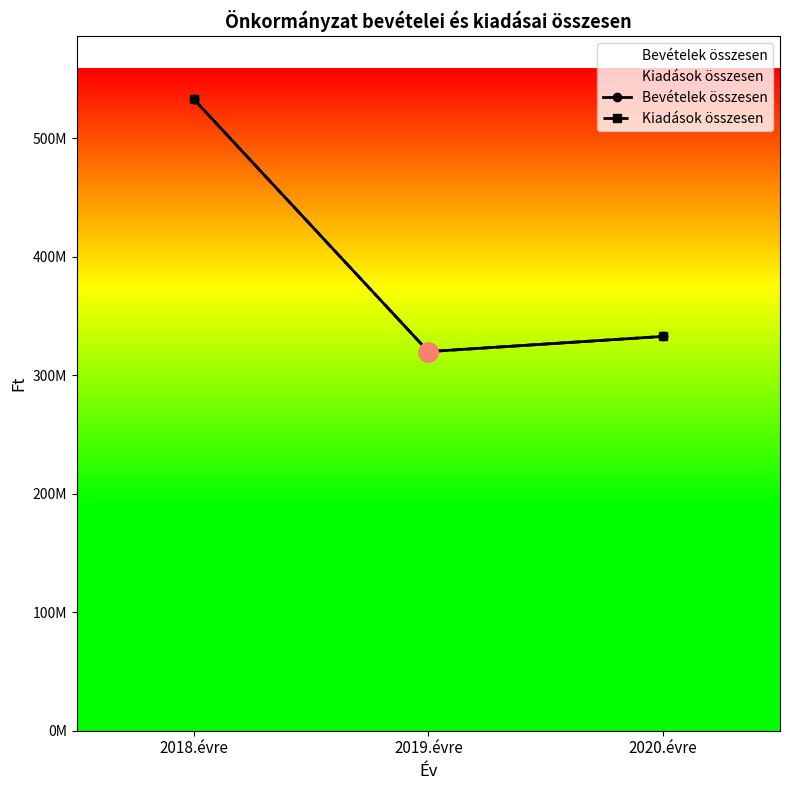

What position from the right is 2020.évre?

1